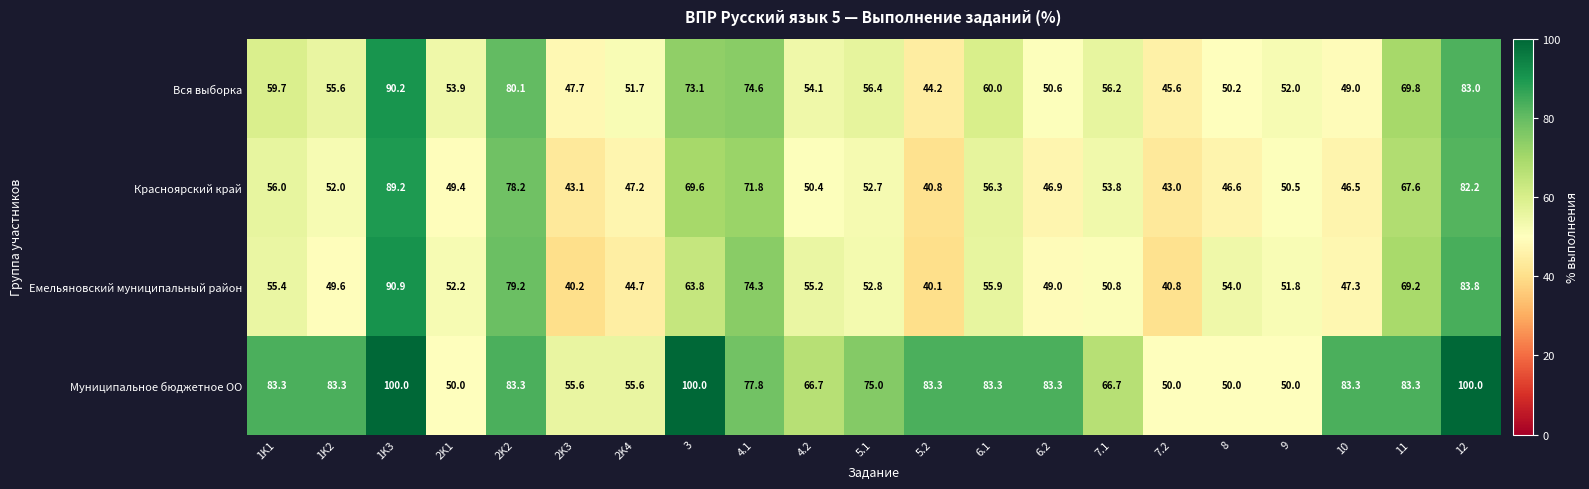

Read the Емельяновский муниципальный район value at 3.

63.8